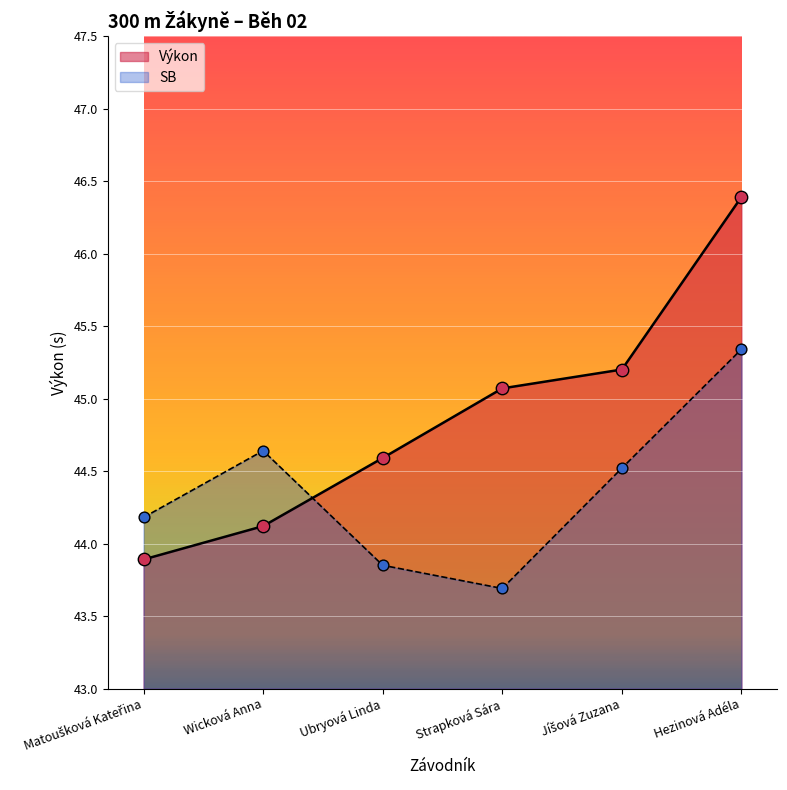

Which series has the largest Y range (max minus min)?

Výkon